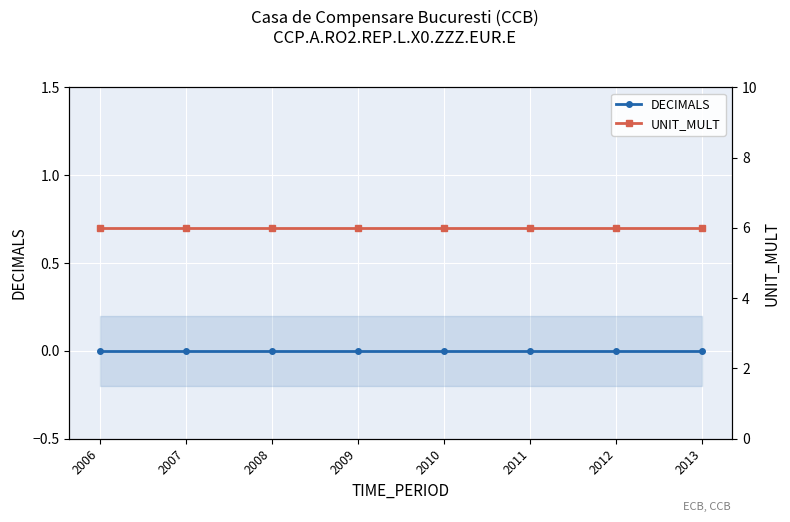

Reading left to right, transcribe all the data shown in this chart.

DECIMALS: 0	0	0	0	0	0	0	0
UNIT_MULT: 6	6	6	6	6	6	6	6